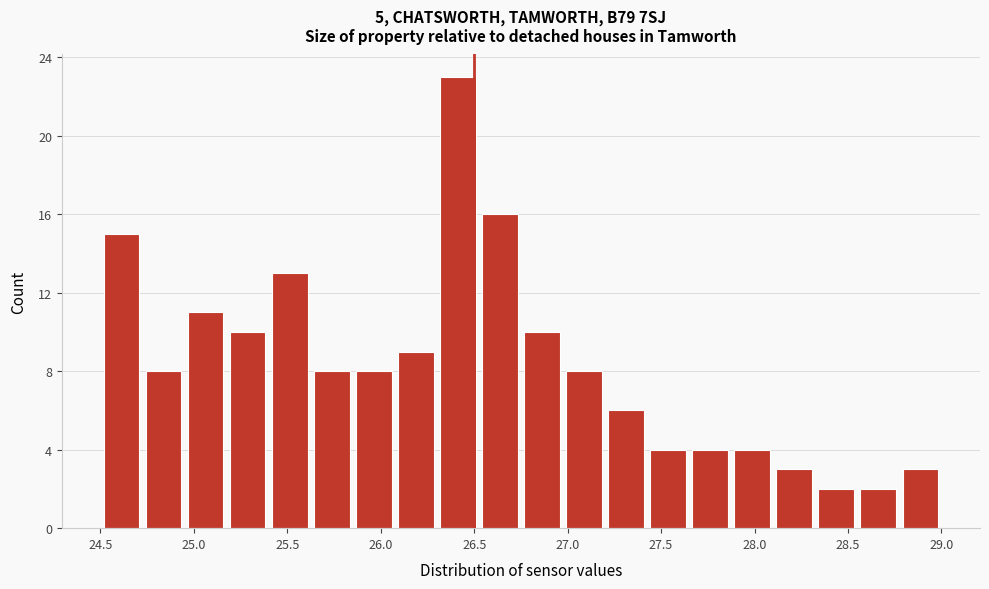

Reading left to right, list every bar in this chart as the range it spans on the x-axis followed by its height. Neither the bar edges nor the heights are printed on the chart, so give them approximately, as read against the axes.

24.500 to 24.725: 15
24.725 to 24.950: 8
24.950 to 25.175: 11
25.175 to 25.400: 10
25.400 to 25.625: 13
25.625 to 25.850: 8
25.850 to 26.075: 8
26.075 to 26.300: 9
26.300 to 26.525: 23
26.525 to 26.750: 16
26.750 to 26.975: 10
26.975 to 27.200: 8
27.200 to 27.425: 6
27.425 to 27.650: 4
27.650 to 27.875: 4
27.875 to 28.100: 4
28.100 to 28.325: 3
28.325 to 28.550: 2
28.550 to 28.775: 2
28.775 to 29.000: 3